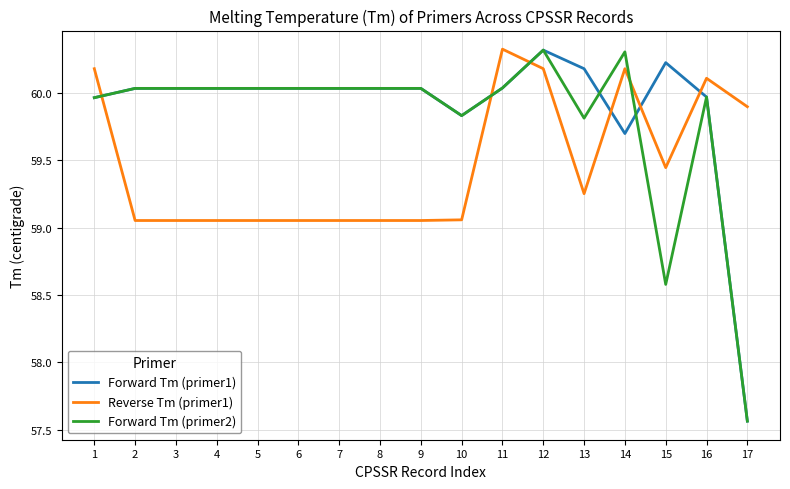

List the series in order of their overall mean, highest first.

Forward Tm (primer1), Forward Tm (primer2), Reverse Tm (primer1)